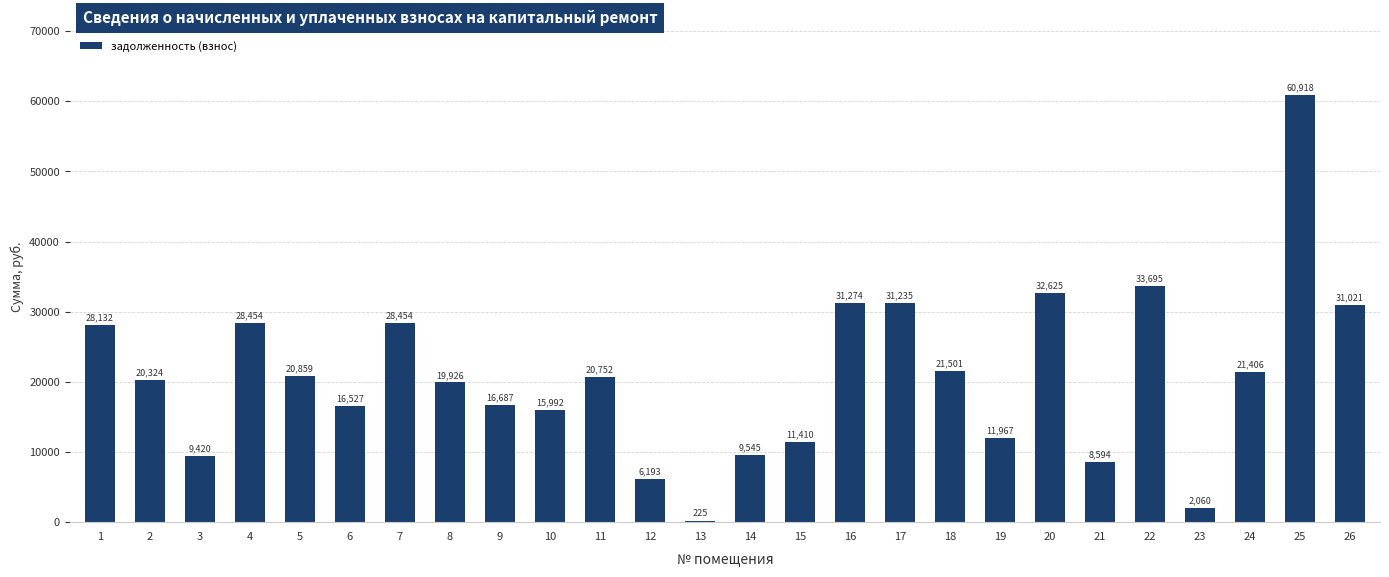

What is the difference between the second highest and minimum values?

33470.0